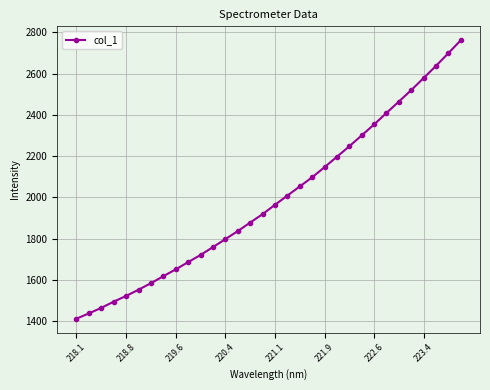

What is the minimum value shown in the chart?

1413.2